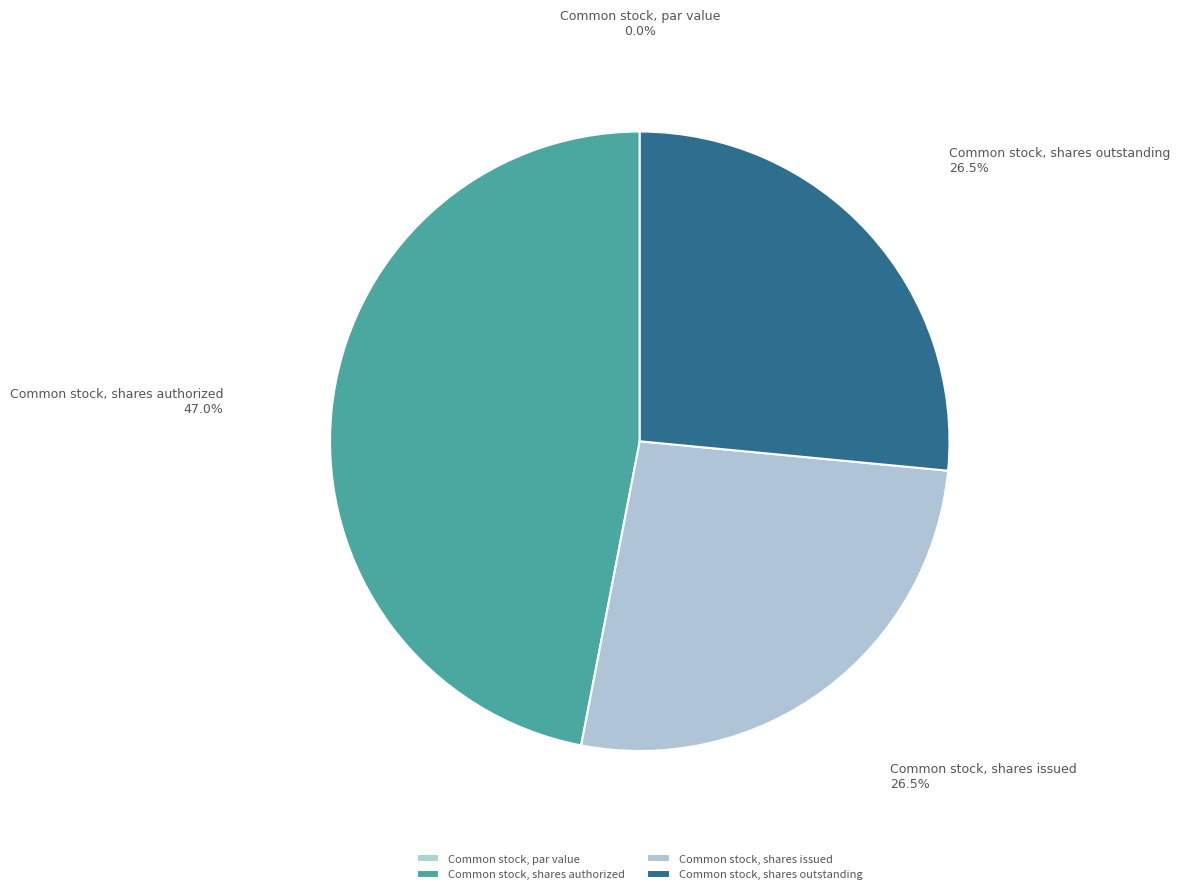

Which category has the biggest portion of the pie?

Common stock, shares authorized